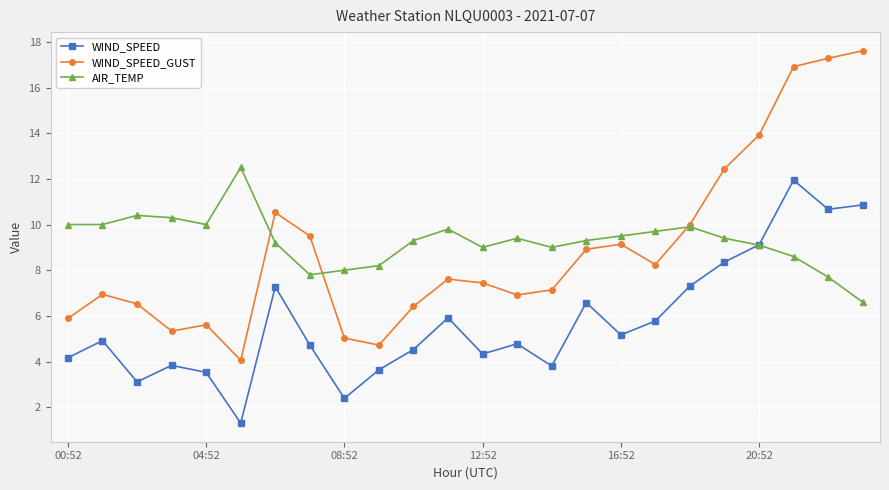

True or false: WIND_SPEED_GUST has more than 2 points higher than both neighbors.

True